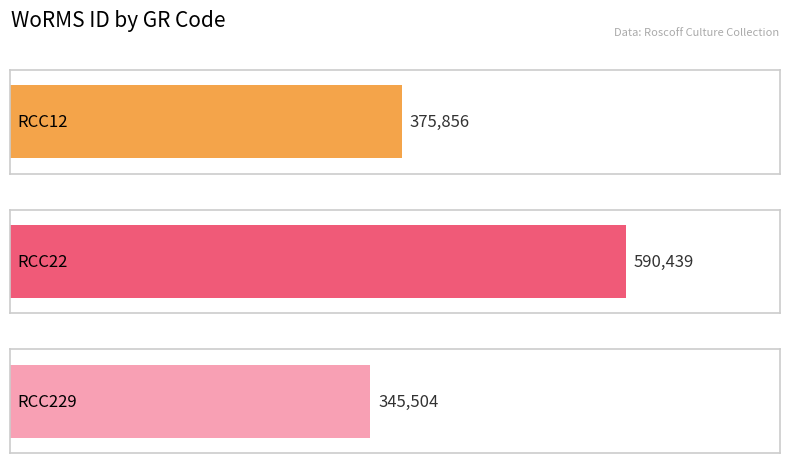

What is the value of the 2nd bar from the left?

590439